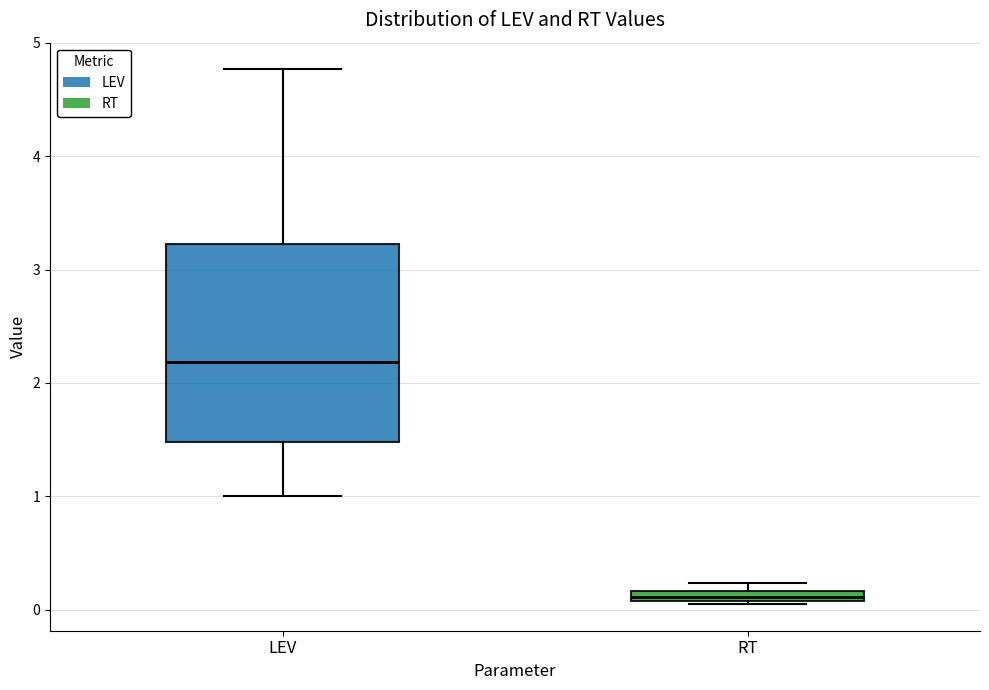

Which box is the tallest, from its lower edge to its upper edge?

LEV